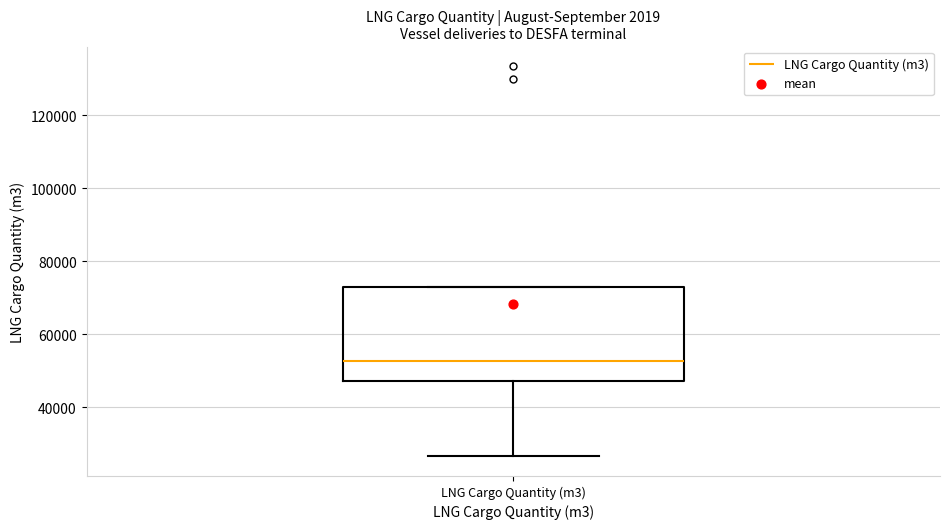

Transcribe this box plot: give where the median line is, the range the box spans, and where the two whiskers end, as read against the y-axis. The values are not printed on the chart, so give them approximately, as read against the axis.

median 52000, box 48000 to 74000, whiskers 26000 to 74000